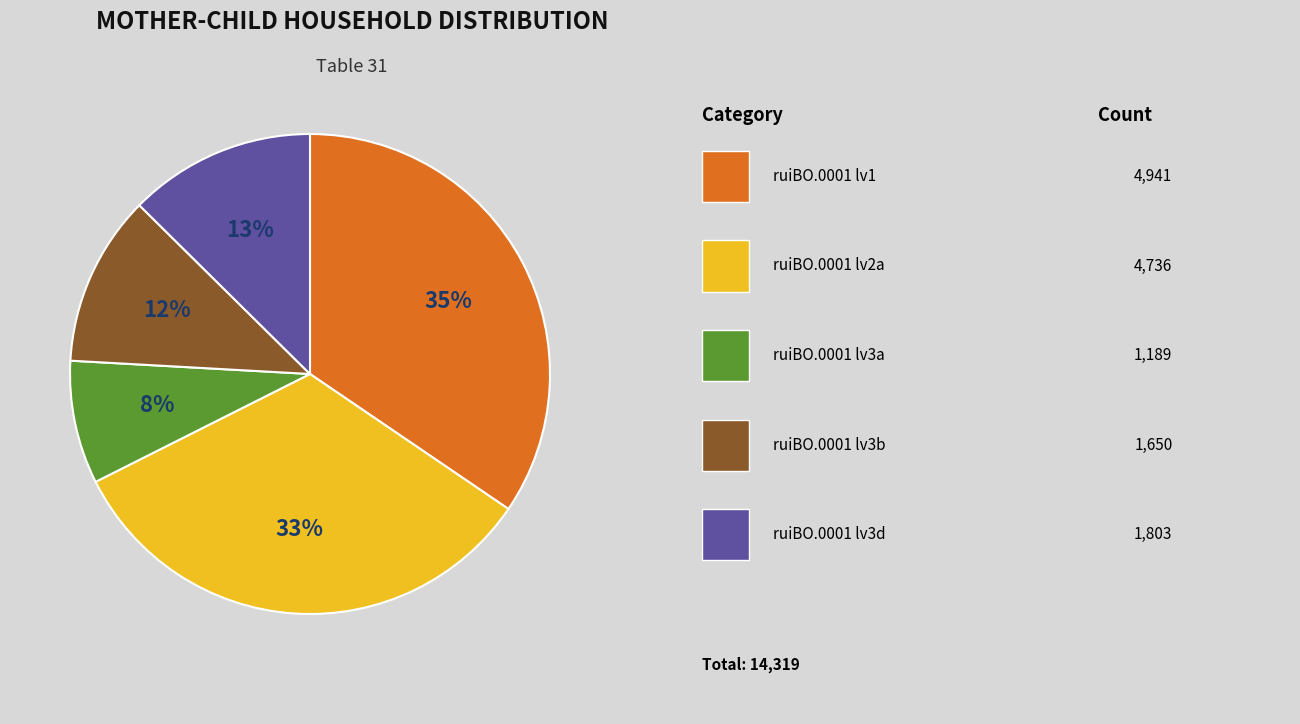

Is there a majority slice in this chart?

No